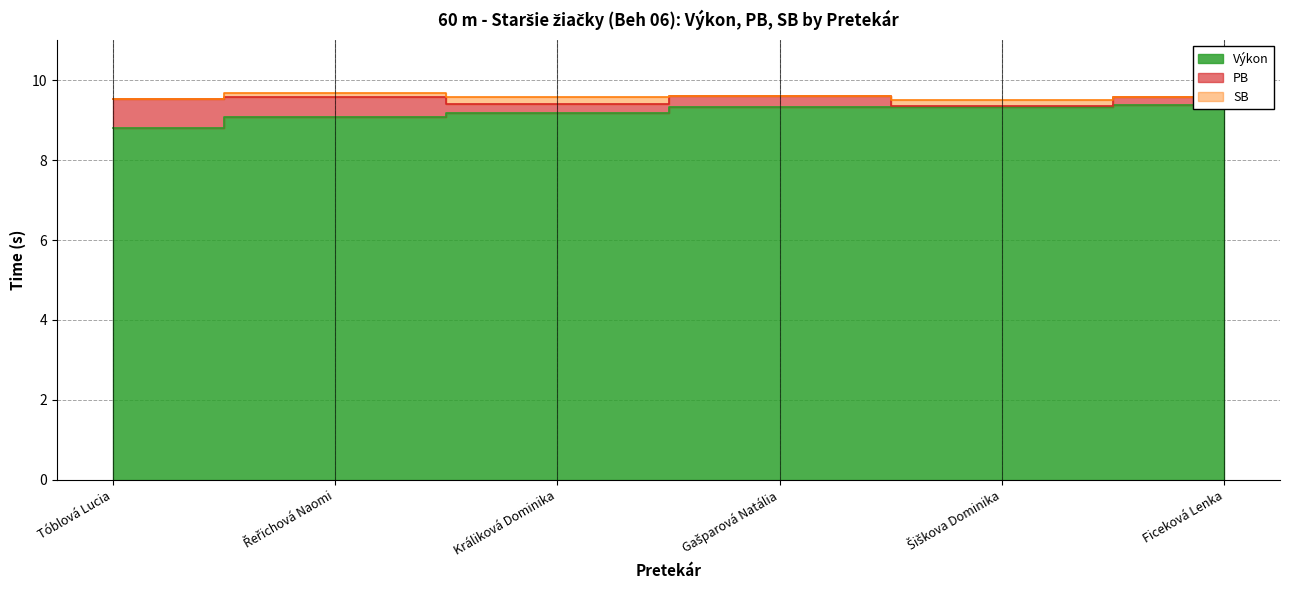

The SB series shows 15.0 at Králiková Dominika. True or false?

False